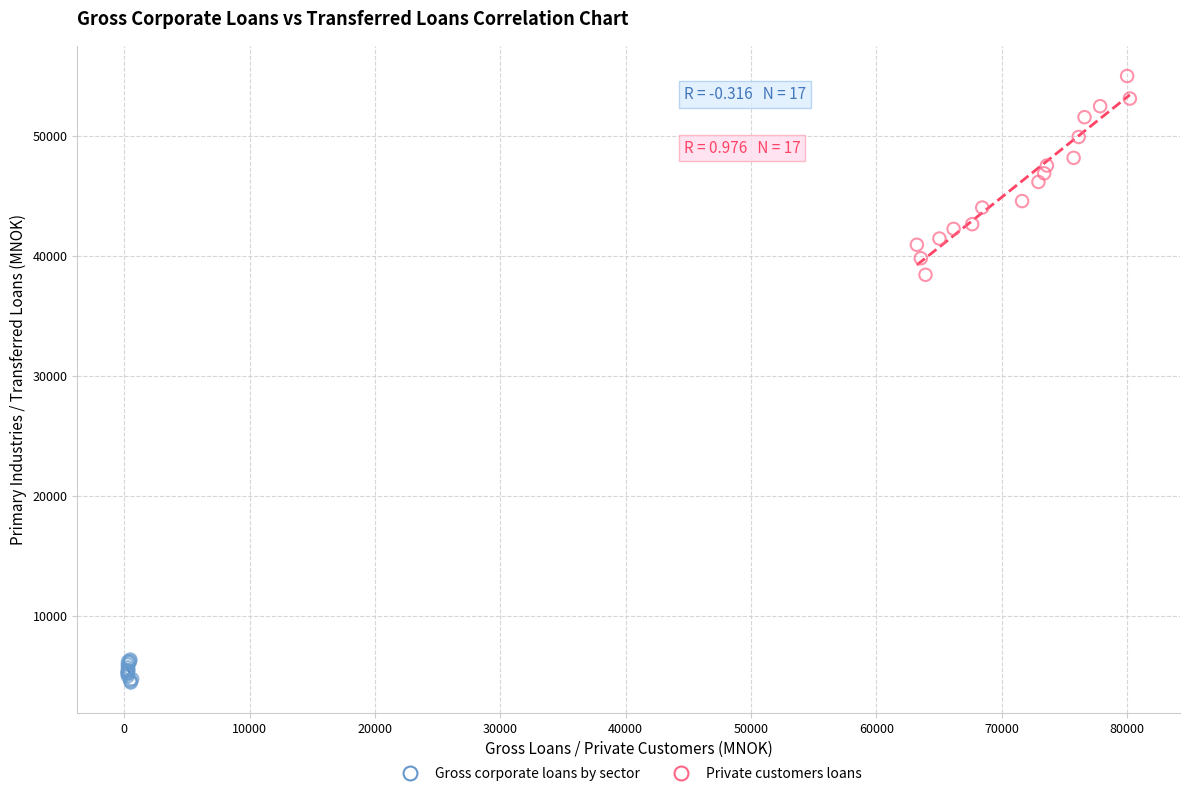

Which series reaches the maximum Y coordinate?

Private customers loans